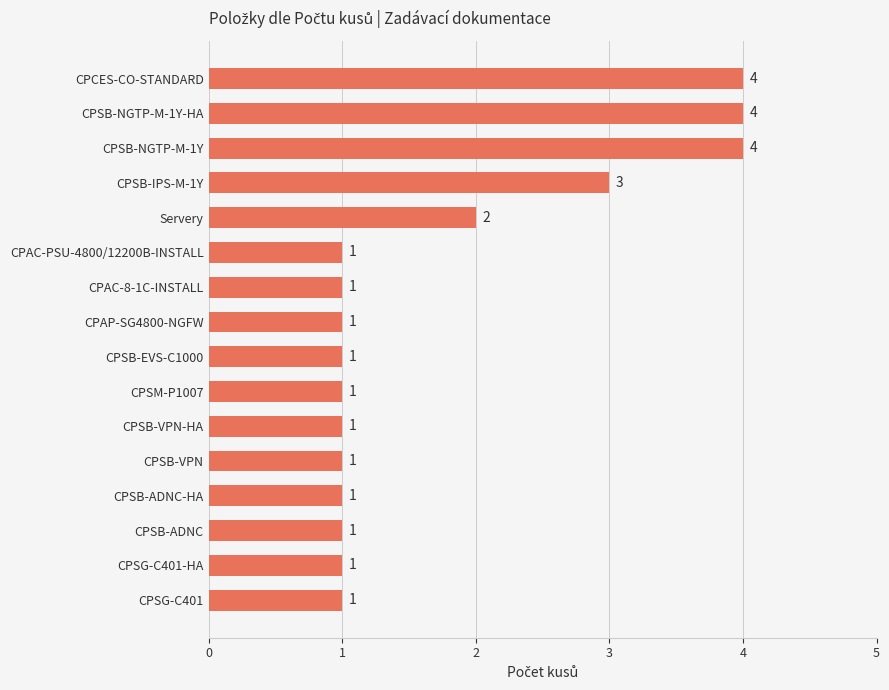

What is the maximum value shown in the chart?

4